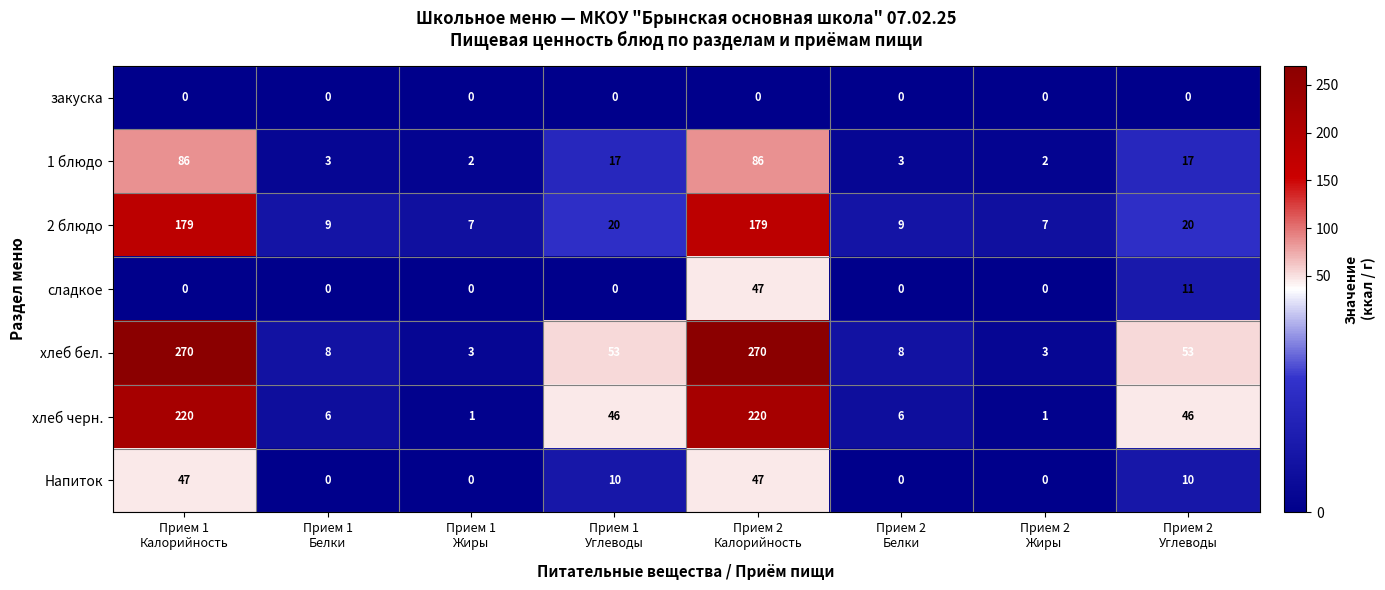

How many values in the хлеб черн. series are below 46?

4